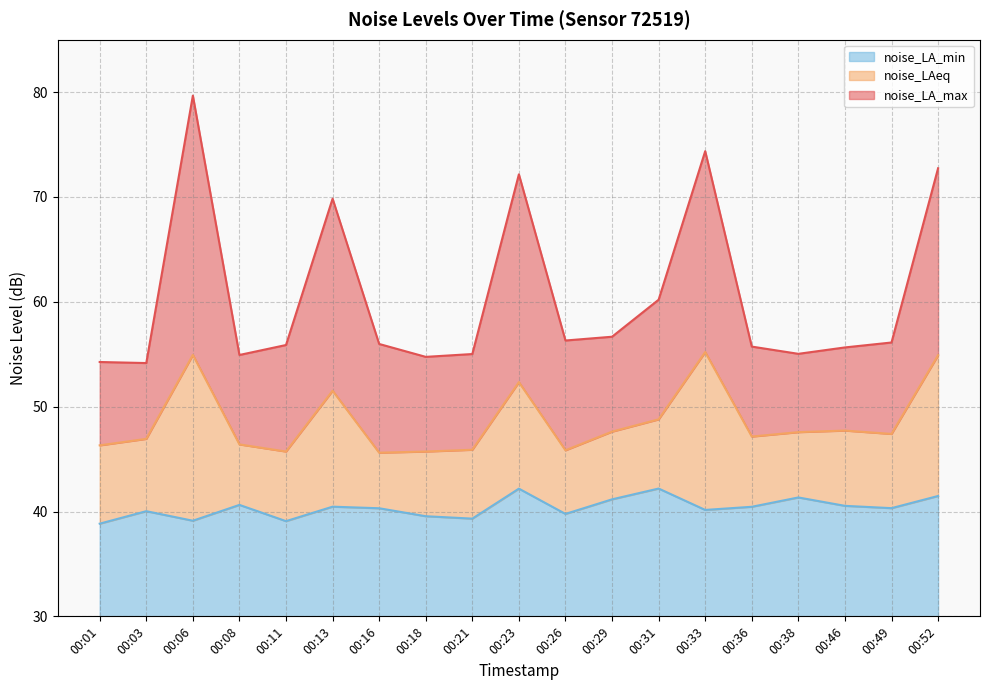

Reading left to right, transcribe all the data shown in this chart.

noise_LA_max: 00:01=54.3	00:03=54.2	00:06=79.7	00:08=54.9	00:11=55.9	00:13=69.8	00:16=56.0	00:18=54.8	00:21=55.0	00:23=72.2	00:26=56.3	00:29=56.7	00:31=60.2	00:33=74.4	00:36=55.7	00:38=55.0	00:46=55.6	00:49=56.1	00:52=72.7
noise_LAeq: 00:01=46.3	00:03=46.9	00:06=54.9	00:08=46.4	00:11=45.7	00:13=51.5	00:16=45.6	00:18=45.7	00:21=45.9	00:23=52.3	00:26=45.8	00:29=47.6	00:31=48.8	00:33=55.2	00:36=47.1	00:38=47.6	00:46=47.7	00:49=47.4	00:52=54.9
noise_LA_min: 00:01=38.8	00:03=40.0	00:06=39.1	00:08=40.6	00:11=39.1	00:13=40.5	00:16=40.3	00:18=39.5	00:21=39.3	00:23=42.2	00:26=39.8	00:29=41.2	00:31=42.2	00:33=40.1	00:36=40.5	00:38=41.3	00:46=40.5	00:49=40.3	00:52=41.5